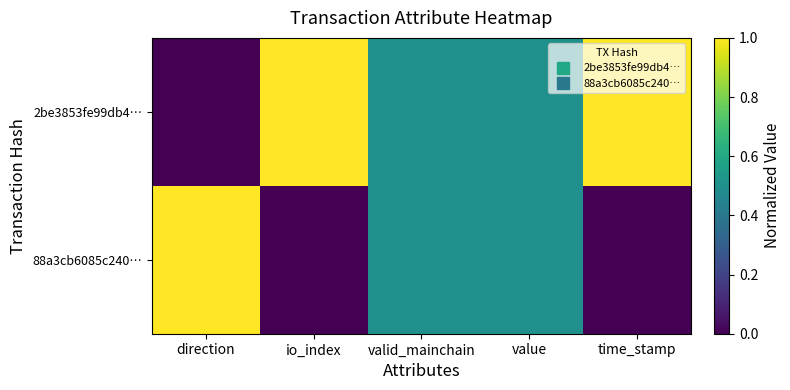

At which category is the sum across all series the highest?

direction